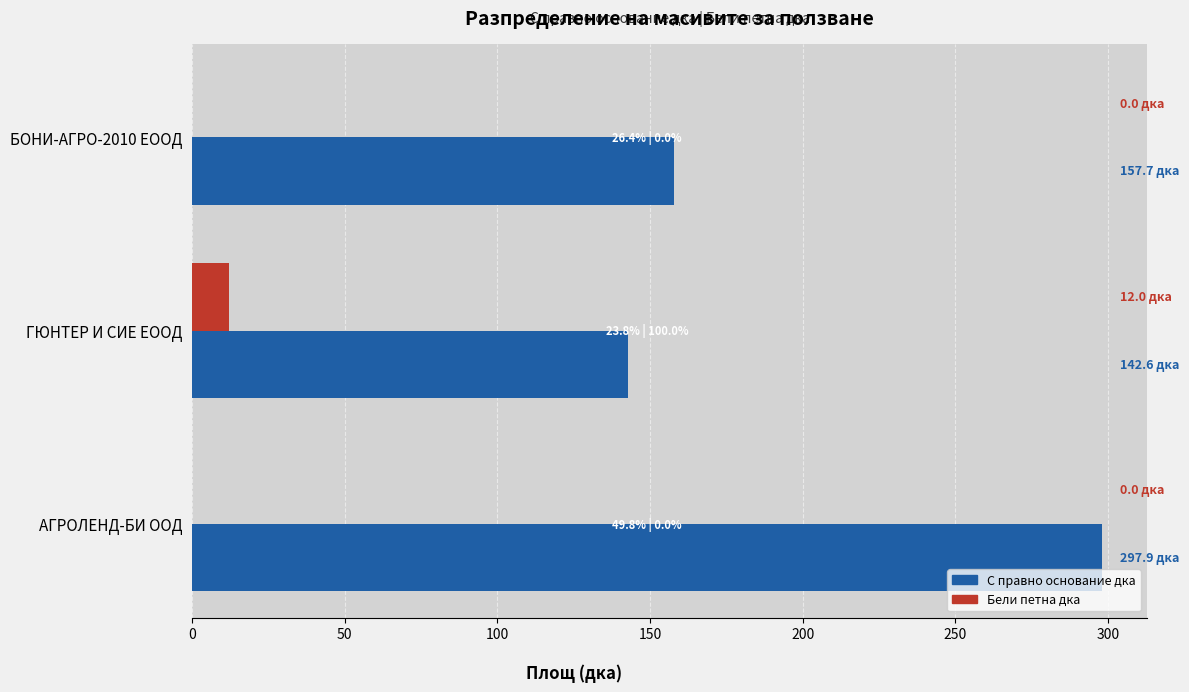

Which series has the largest total across all categories?

С правно основание дка